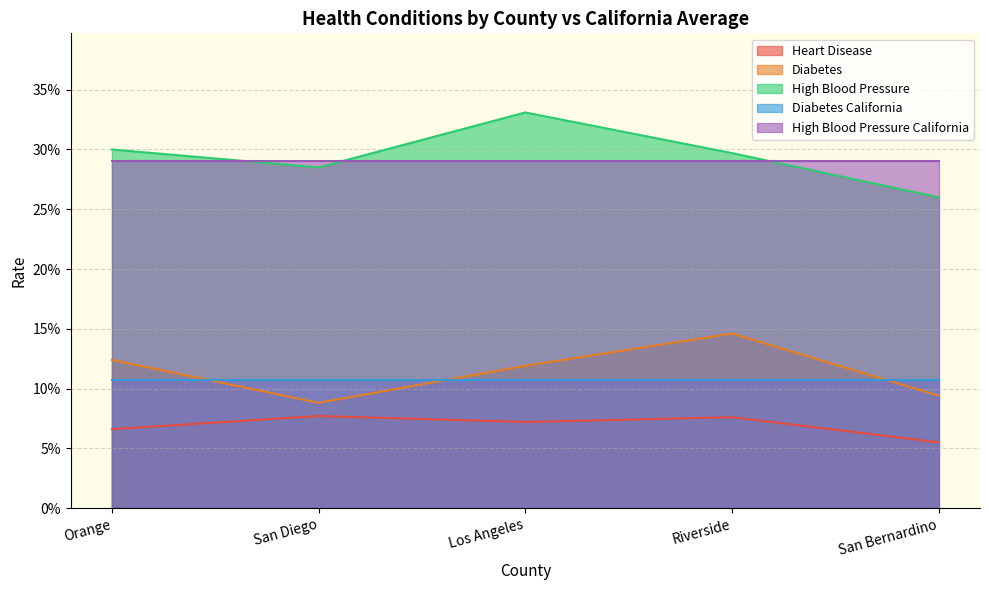

Does the chart display data point markers on the line(s)?

No